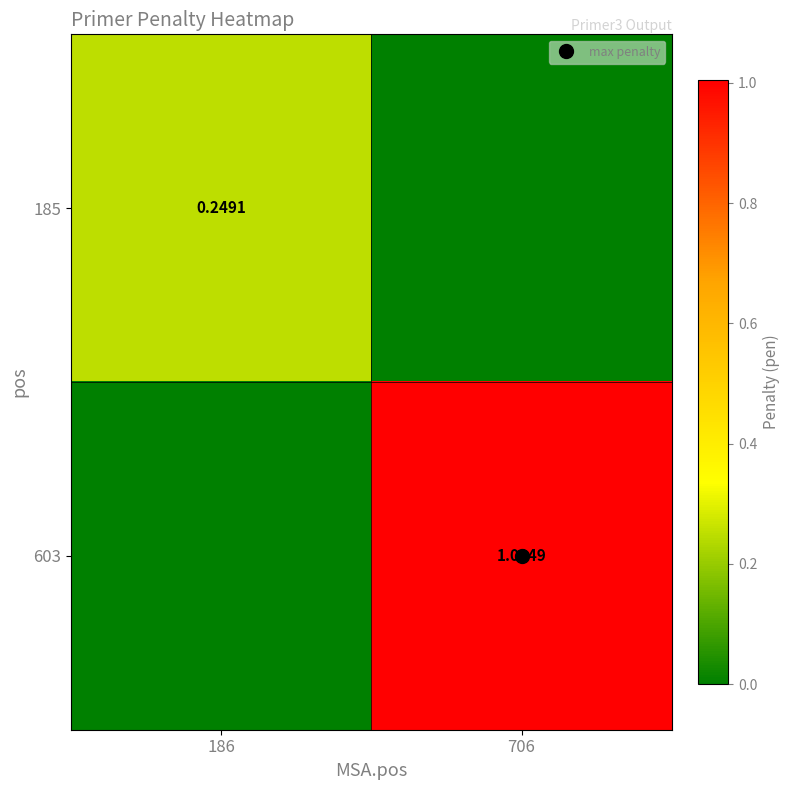

Which series has the largest total across all categories?

603